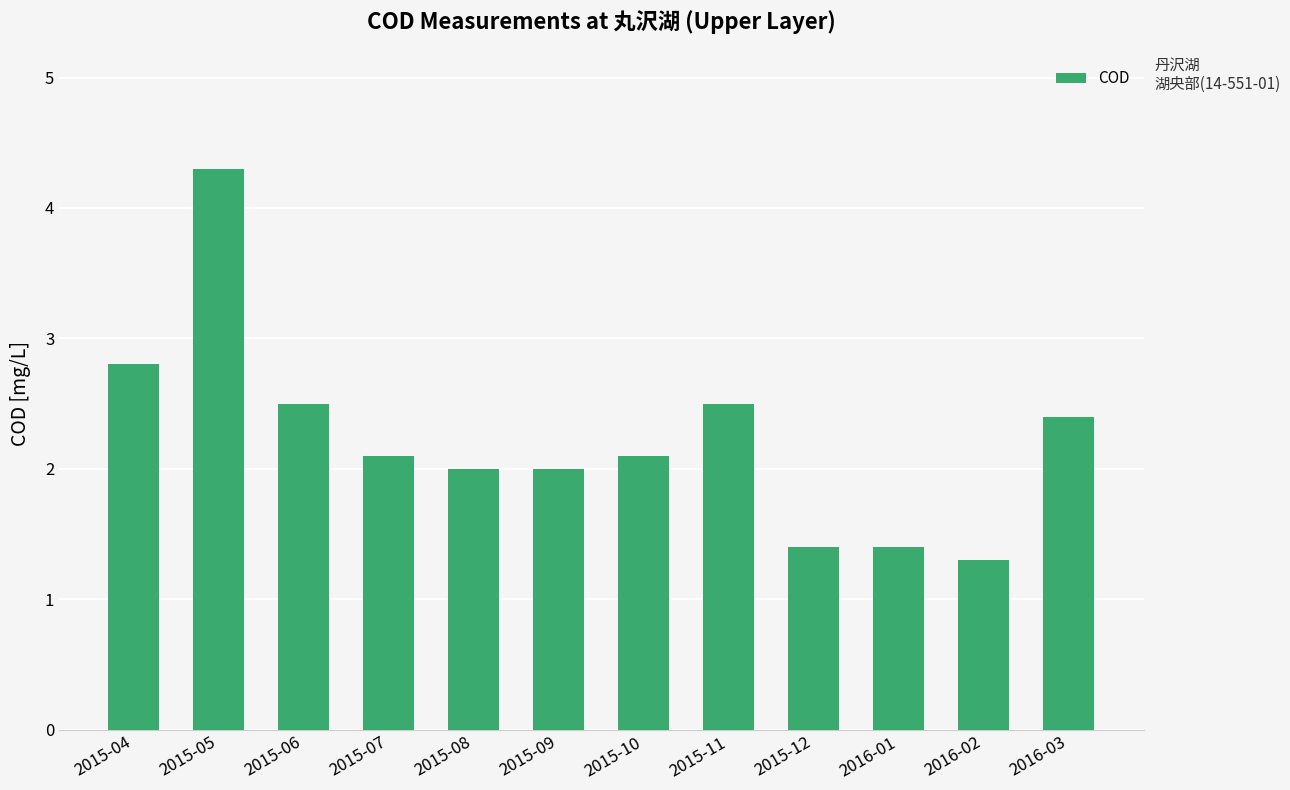

What is the average value?

2.2